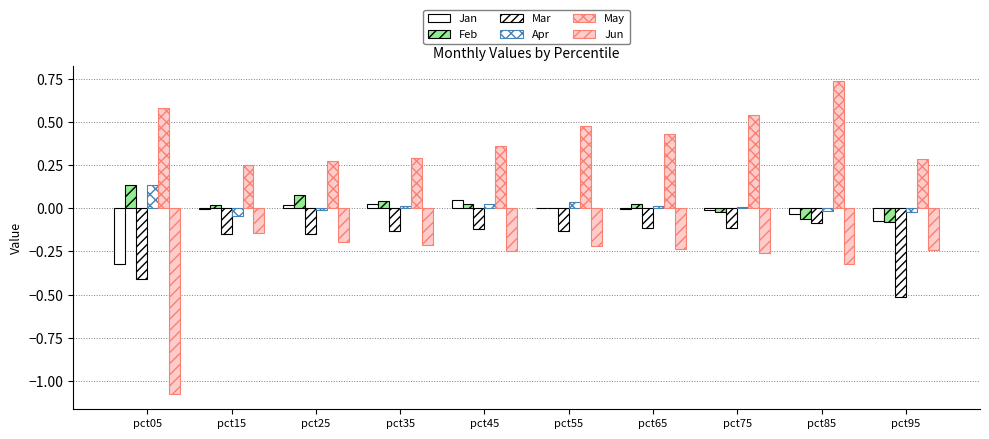

True or false: May has a value of 0.2 at pct55.

False